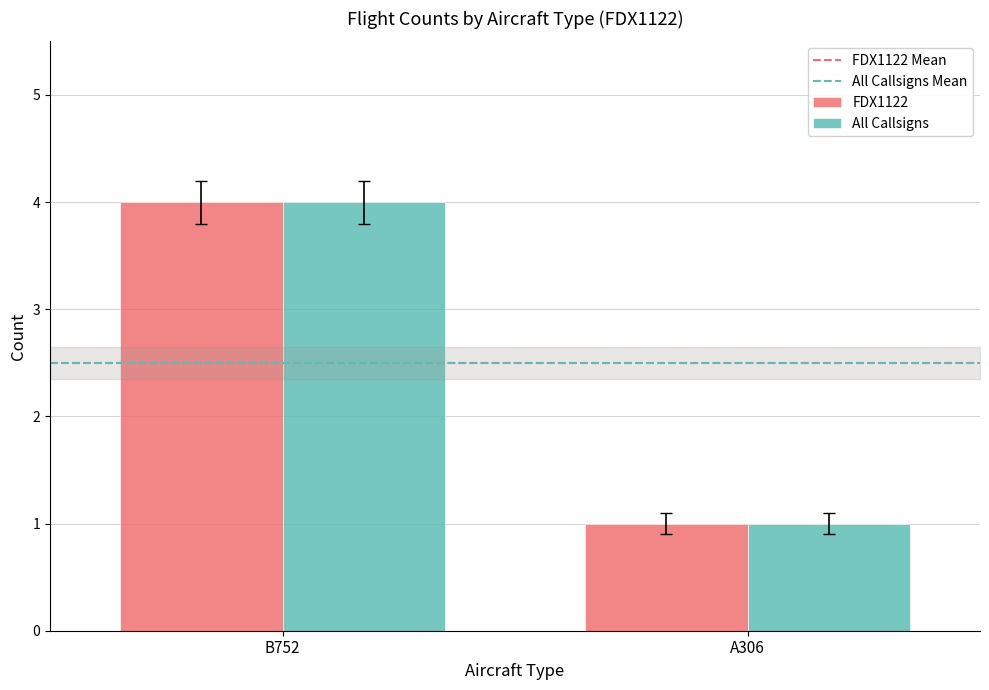

What is the sum of the All Callsigns values at B752 and A306?

5